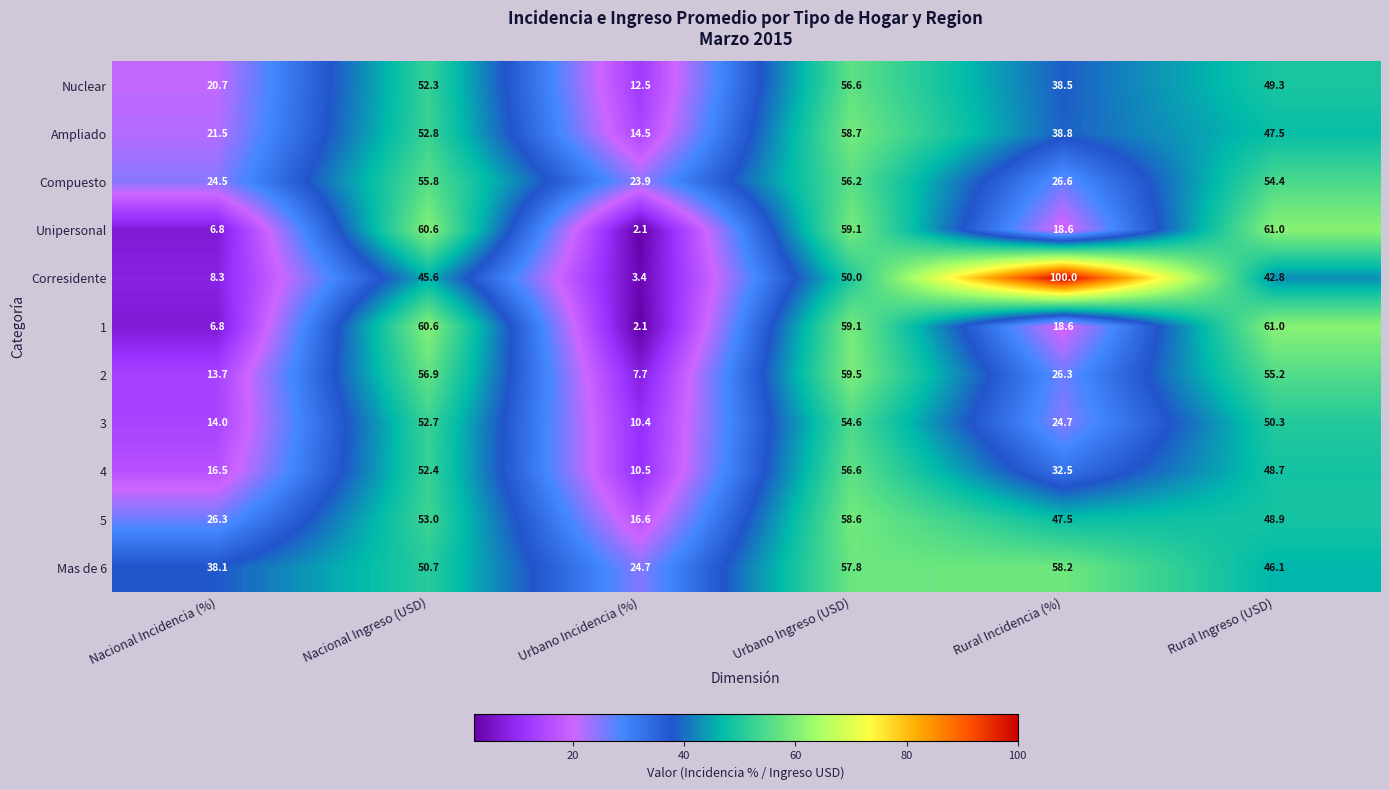

At which label does Ampliado first exceed 47?

Nacional Ingreso (USD)